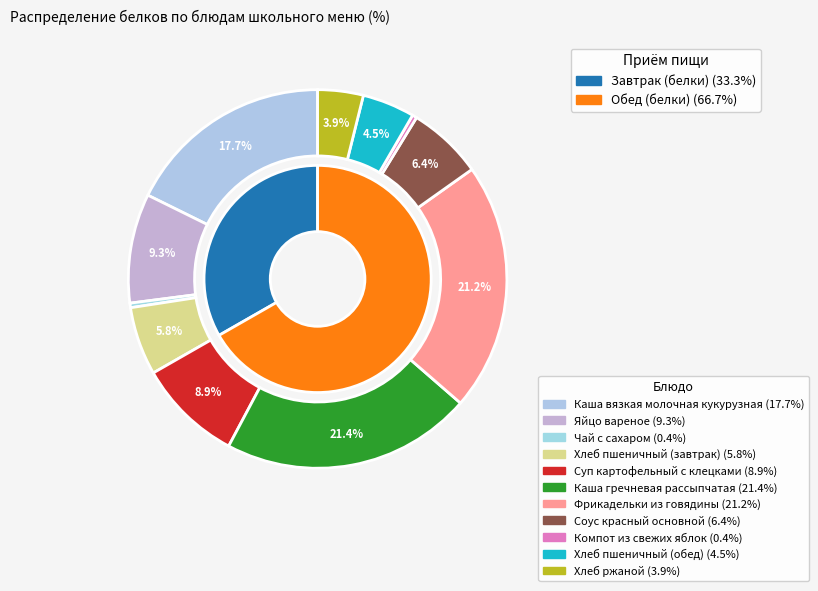

To the nearest percent, what is the difference between the Каша гречневая рассыпчатая and Чай с сахаром slice percentages?

21%